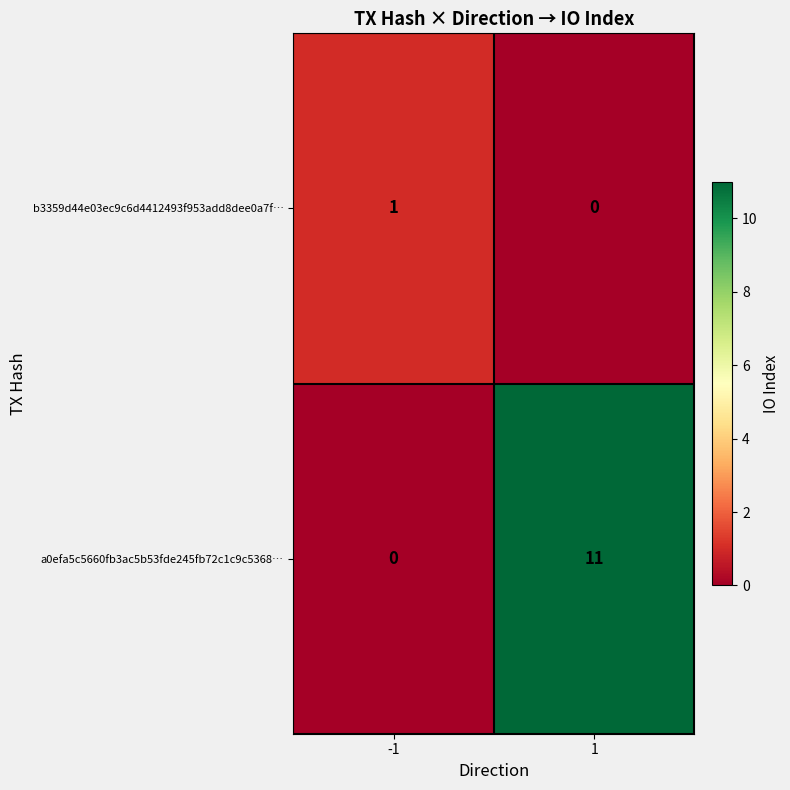

Rank the series by their maximum value, from highest to lowest.

a0efa5c5660fb3ac5b53fde245fb72c1c9c5368…, b3359d44e03ec9c6d4412493f953add8dee0a7f…